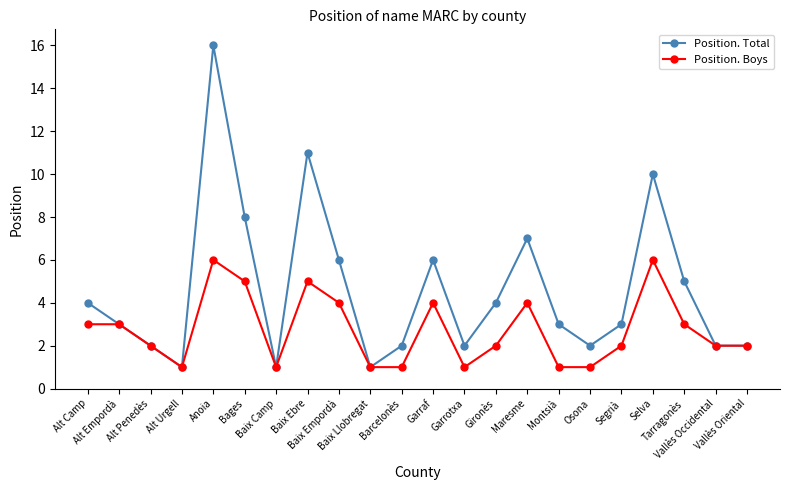

What is the maximum value for Position. Boys?

6